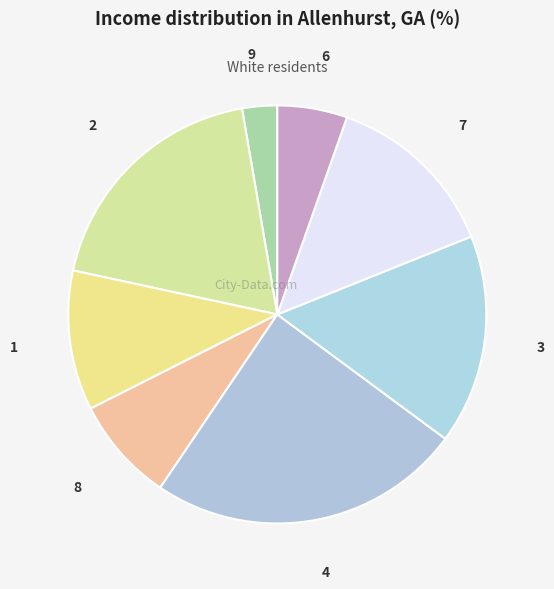

Which slice is the largest?

4